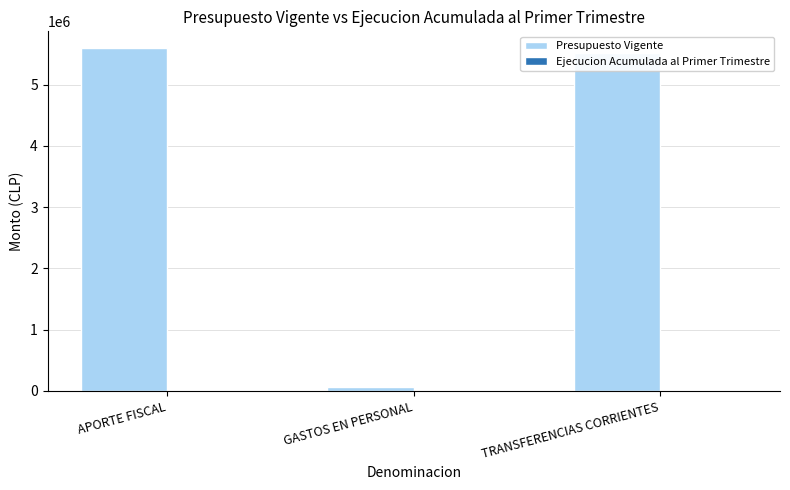

Does the chart contain stacked bars?

No